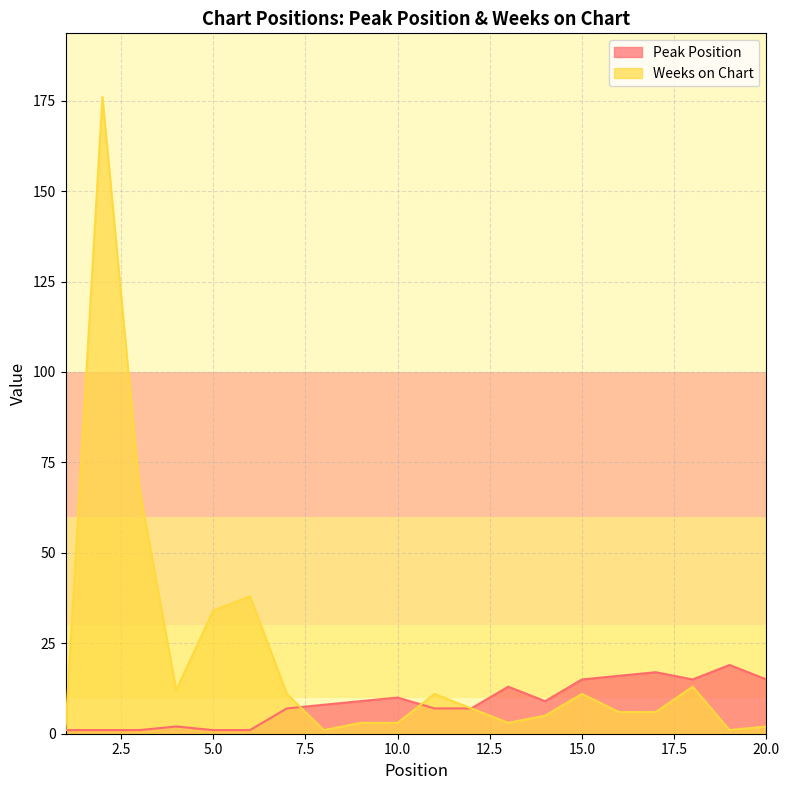

What is the minimum value shown in the chart?

1